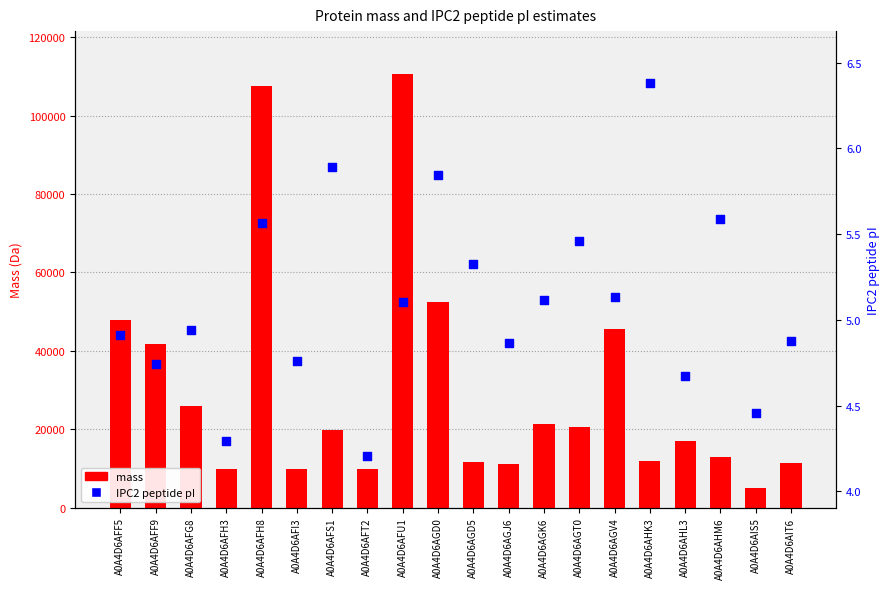

What is the total value across all series at A0A4D6AGD5?

11715.9